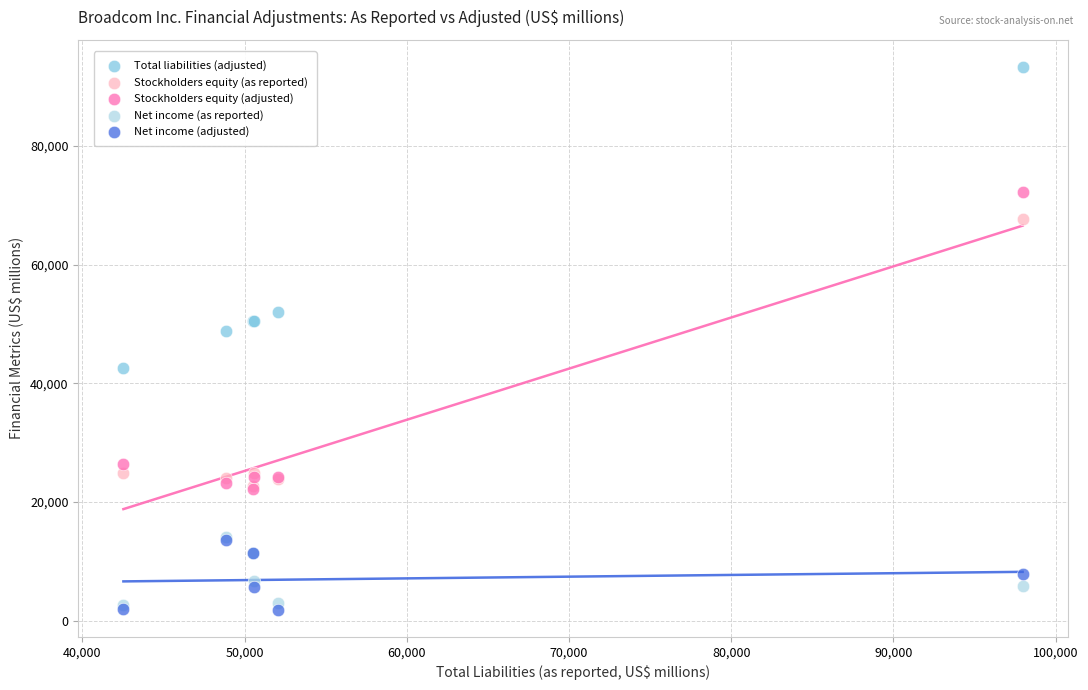

Across all series, what Y value is closest to 47571?

48774